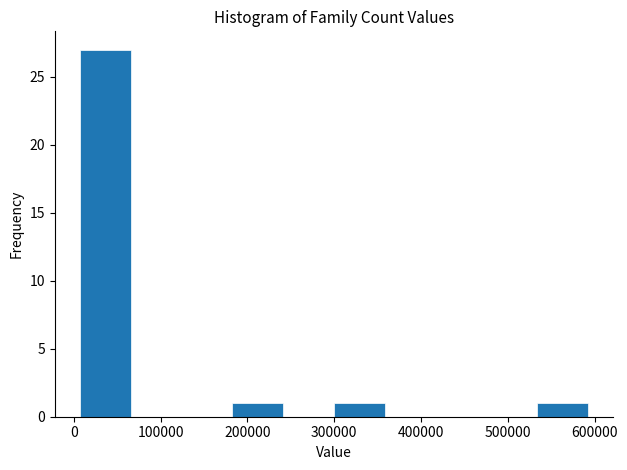

What is the height of the bar covering 10000 to 70000 on the x-axis? Neither the bar edges nor the heights are printed on the chart, so give them approximately, as read against the axes.

27